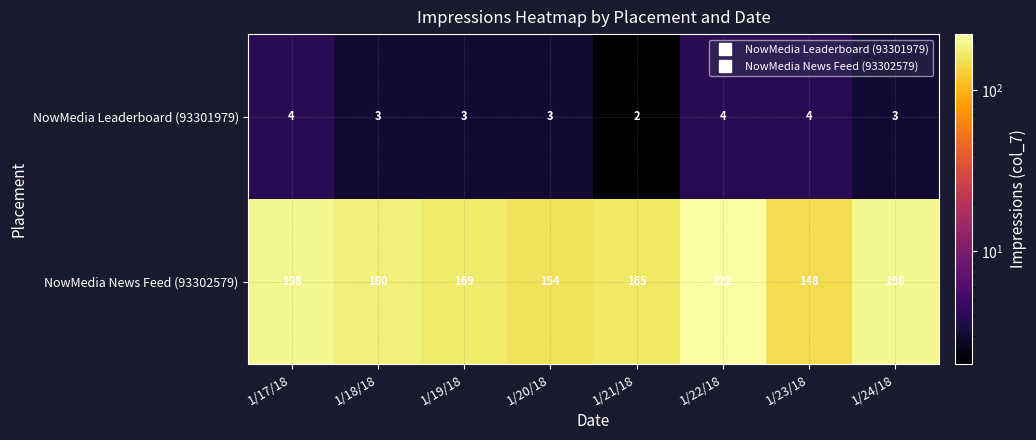

What is the maximum value shown in the chart?

222